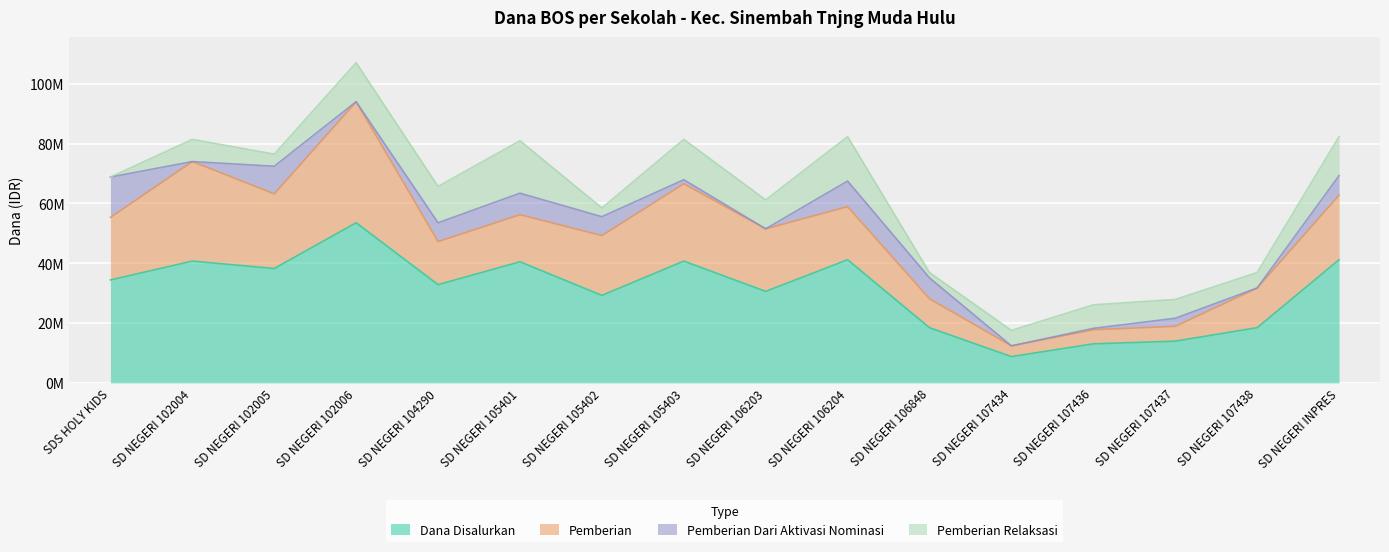

What is the difference between the highest and lowest values at SD NEGERI 106203?

30600000